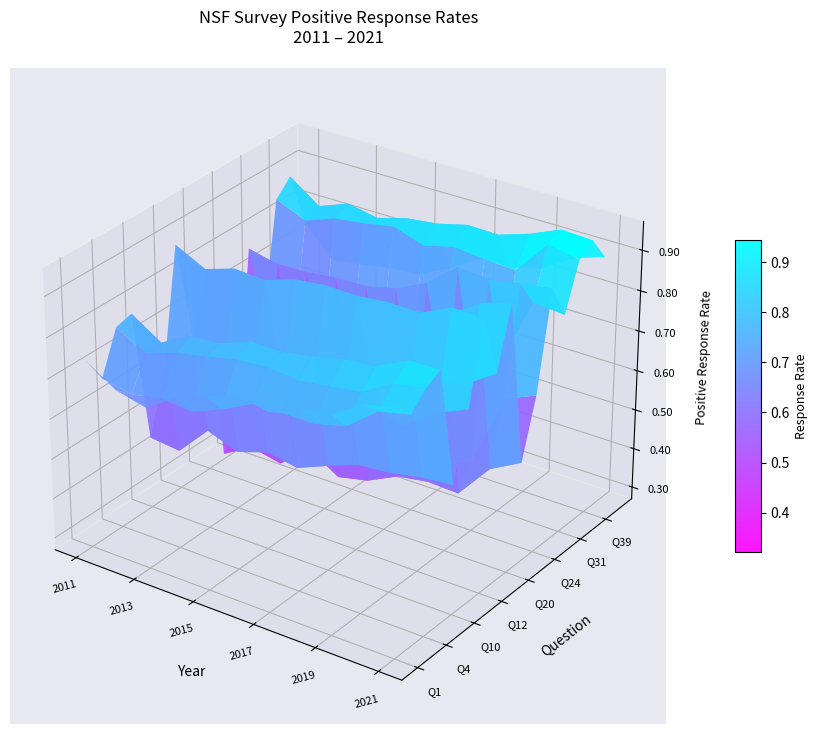

What is the sum of the Q40 values at 4 and 9?

1.6